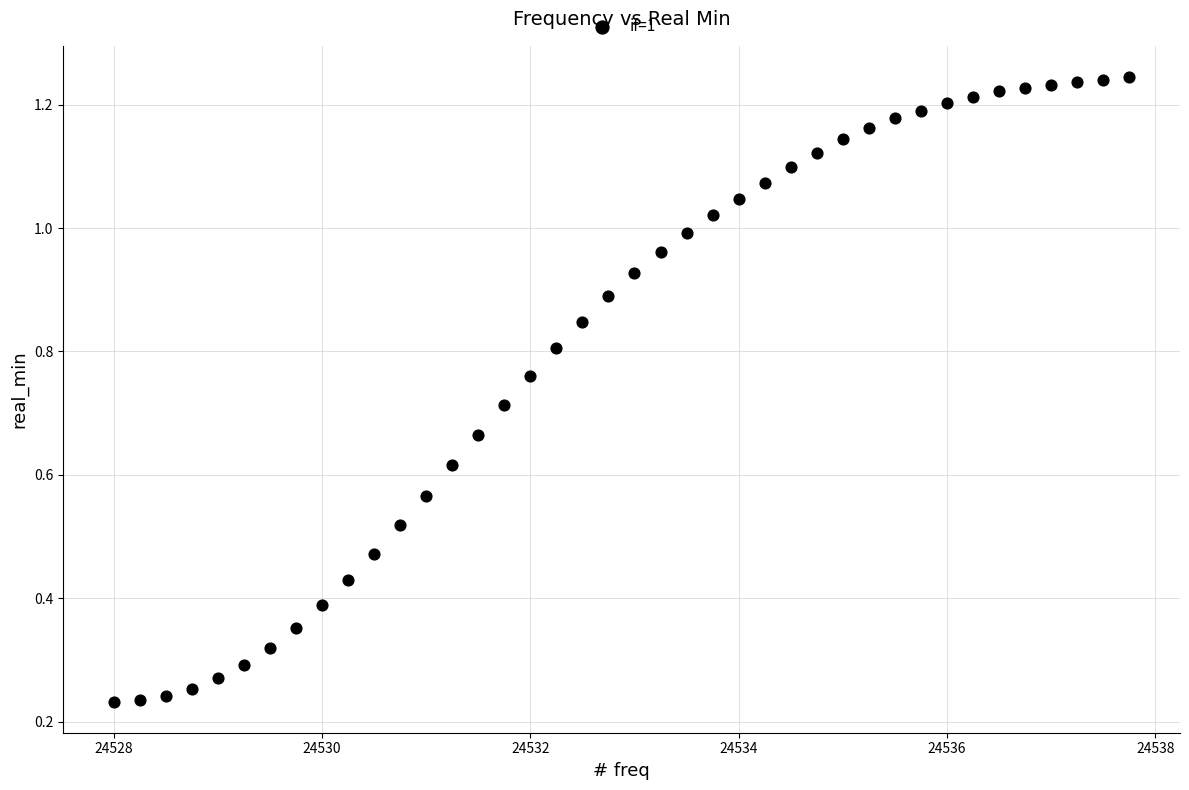

What is the range of X values (max minus min)?

9.8